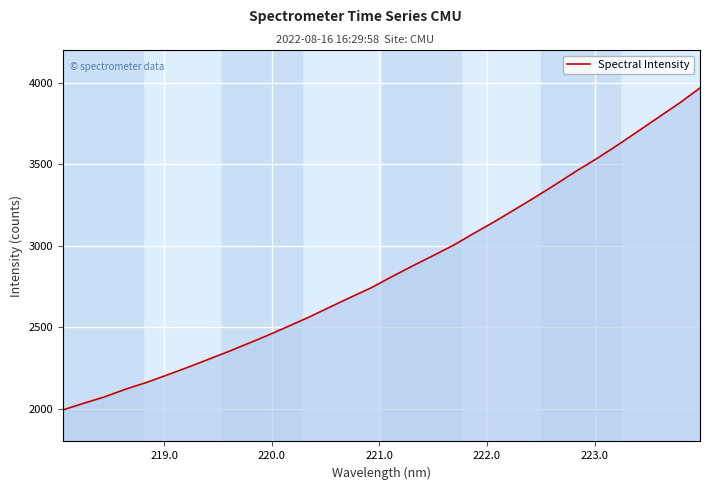

What is the minimum value shown in the chart?

1993.8